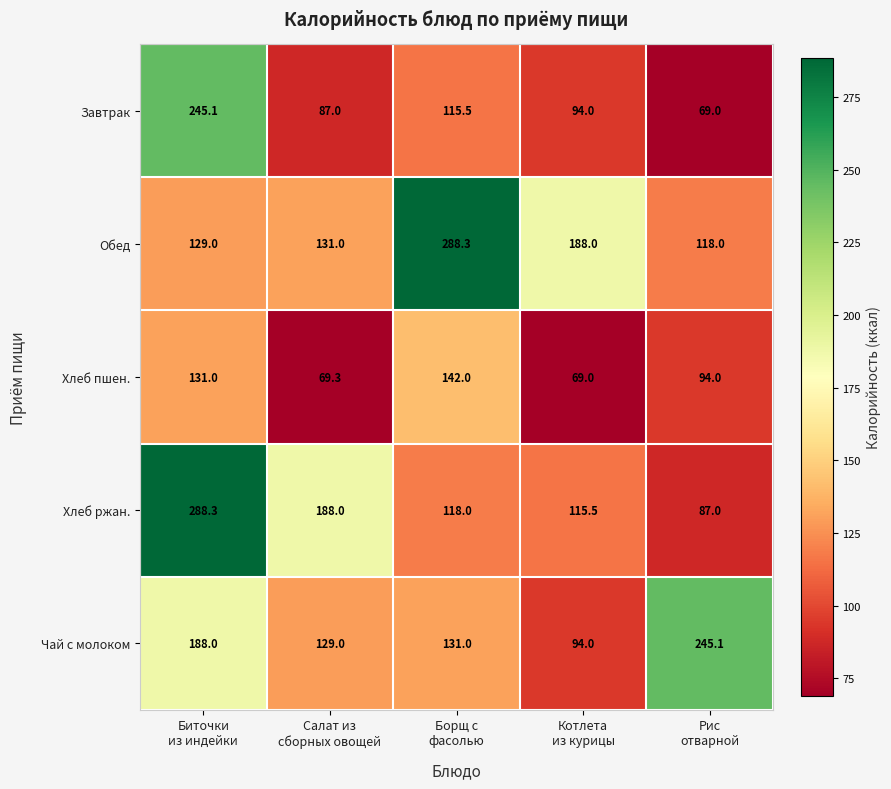

What is the difference between the second highest and second lowest values in the Хлеб пшен. series?

61.7